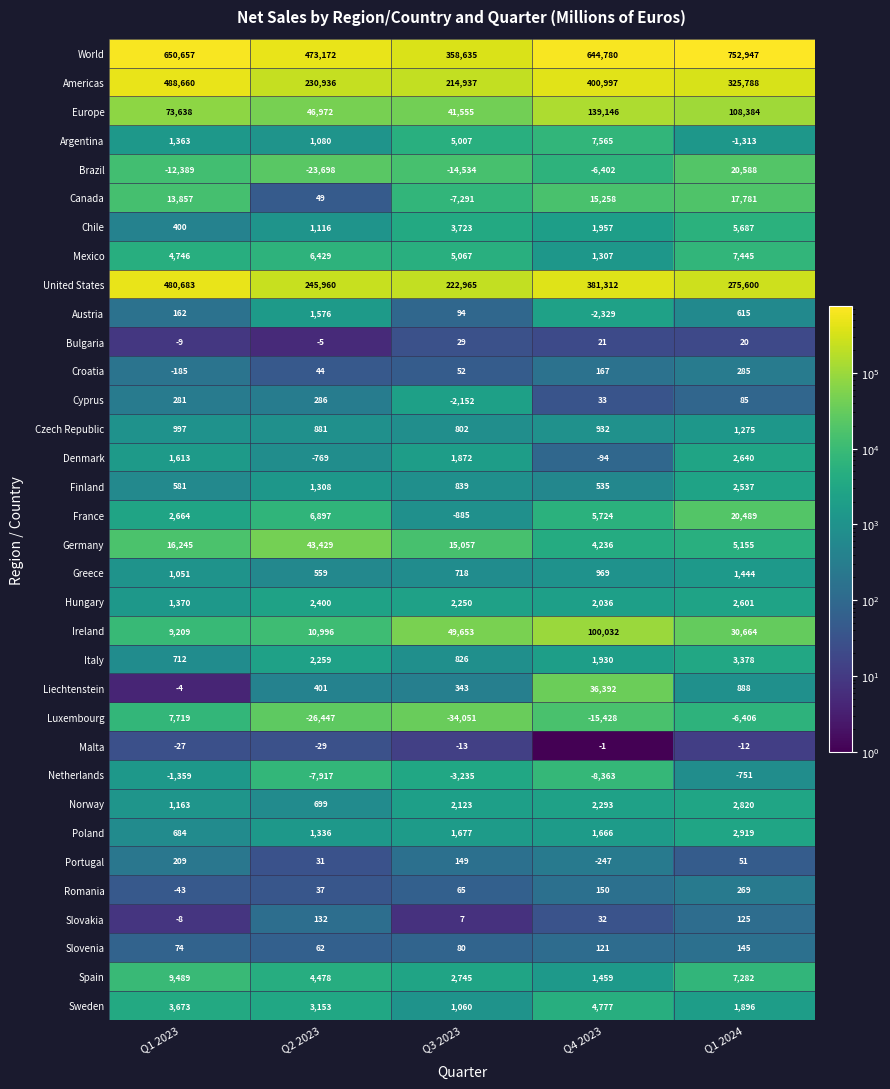

Is it true that Europe equals 249821 at Q4 2023?

False